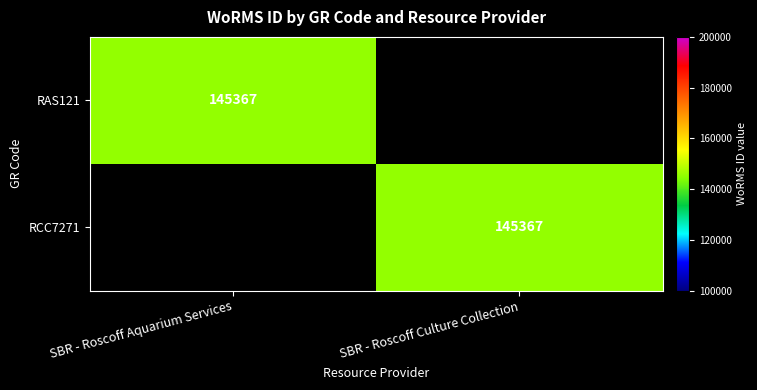

The value of RCC7271 at SBR - Roscoff Culture Collection is 82131. True or false?

False